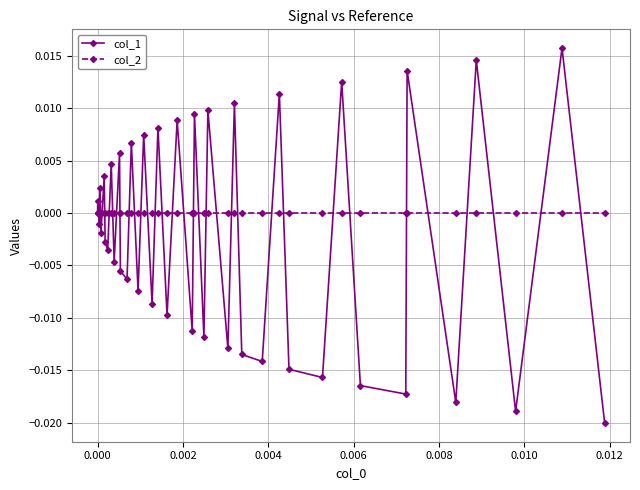

Which series has the largest range (max minus min)?

col_1